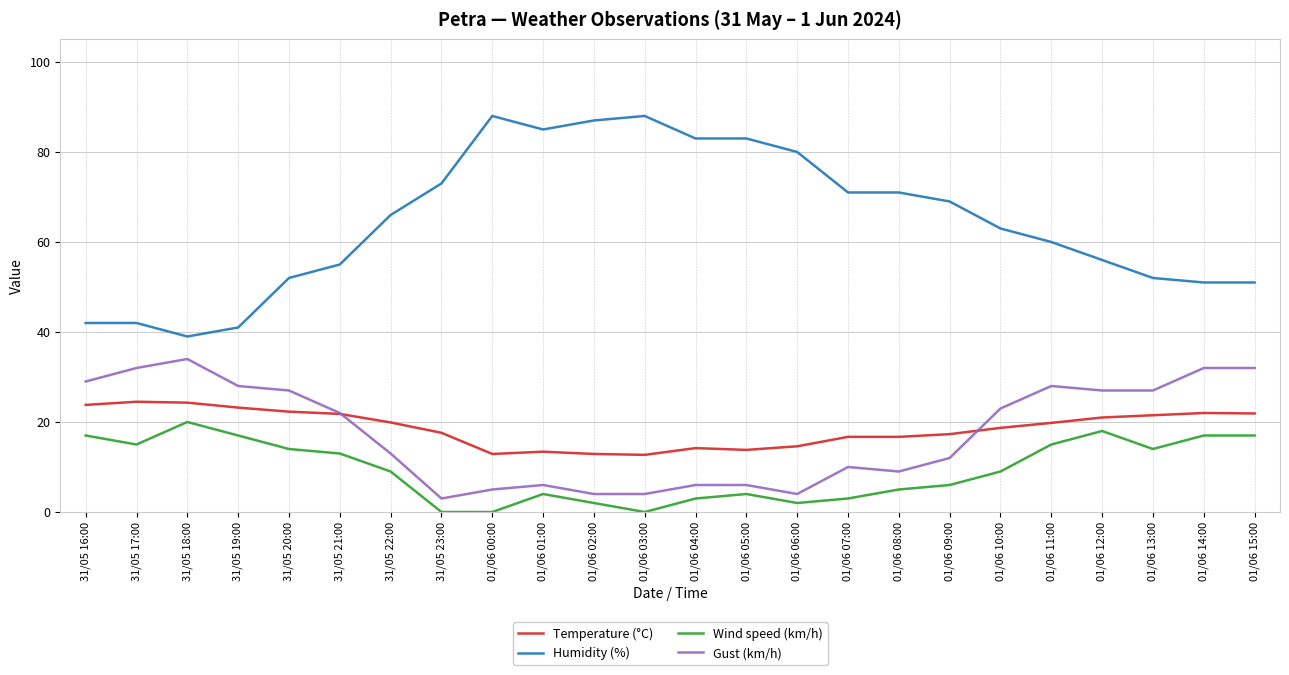

What is the difference between the Gust (km/h) values at 31/05 21:00 and 01/06 11:00?

6.0